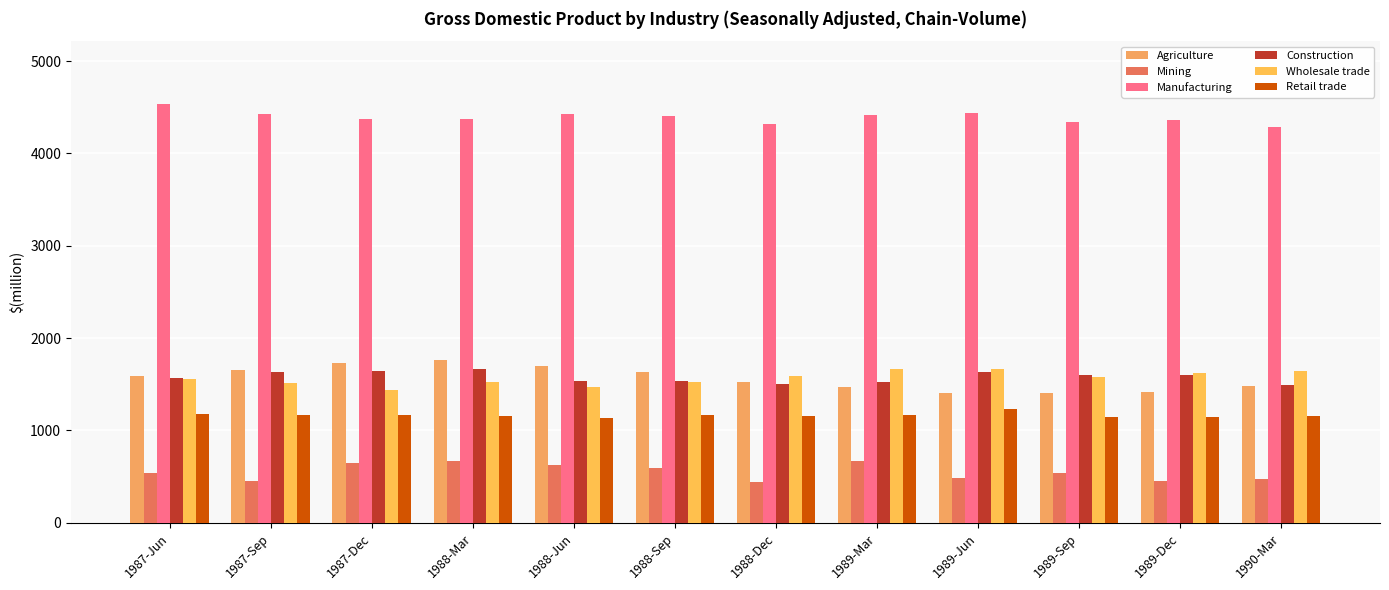

How many values in the Retail trade series are below 1162?

6